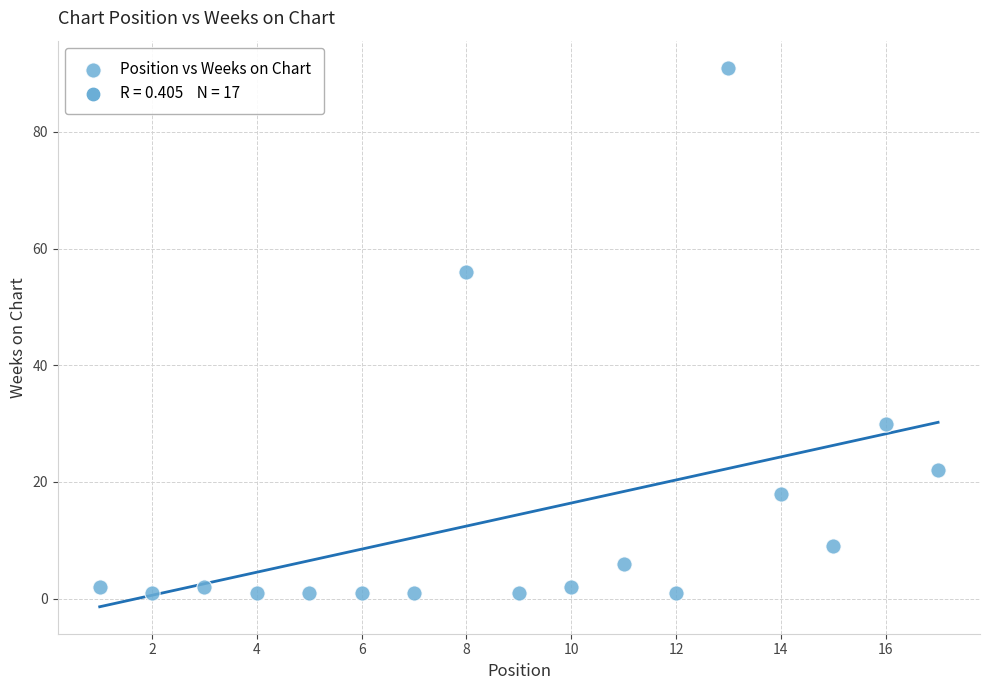

What Y value in the scatter plot is closest to 46?

56